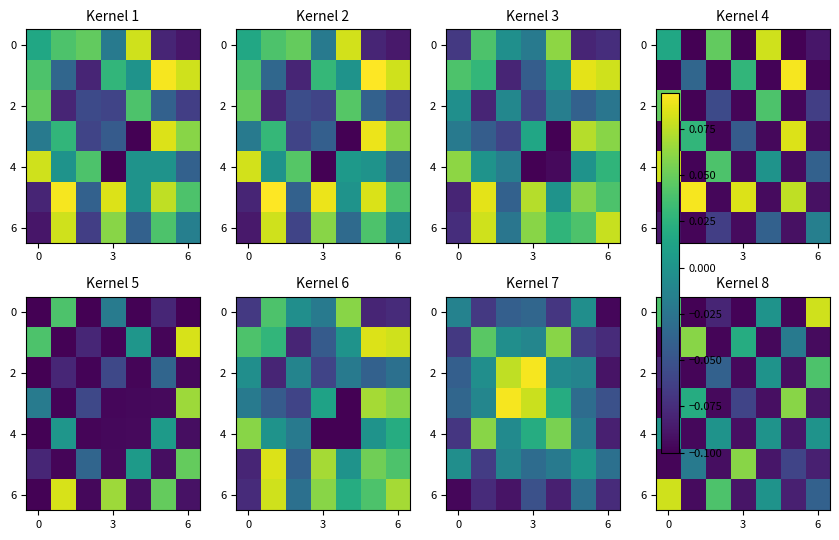

True or false: 2 has a value of -0.1 at 3.

True